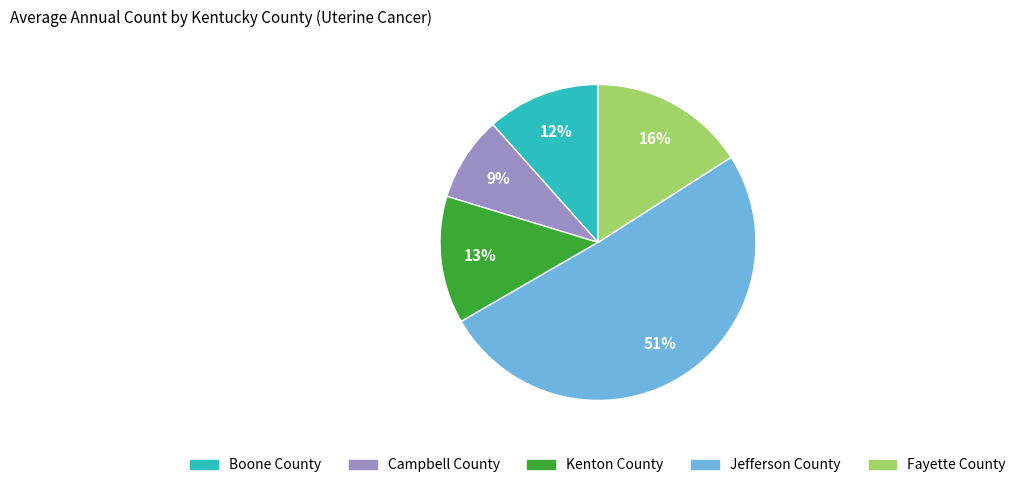

Is there a majority slice in this chart?

Yes